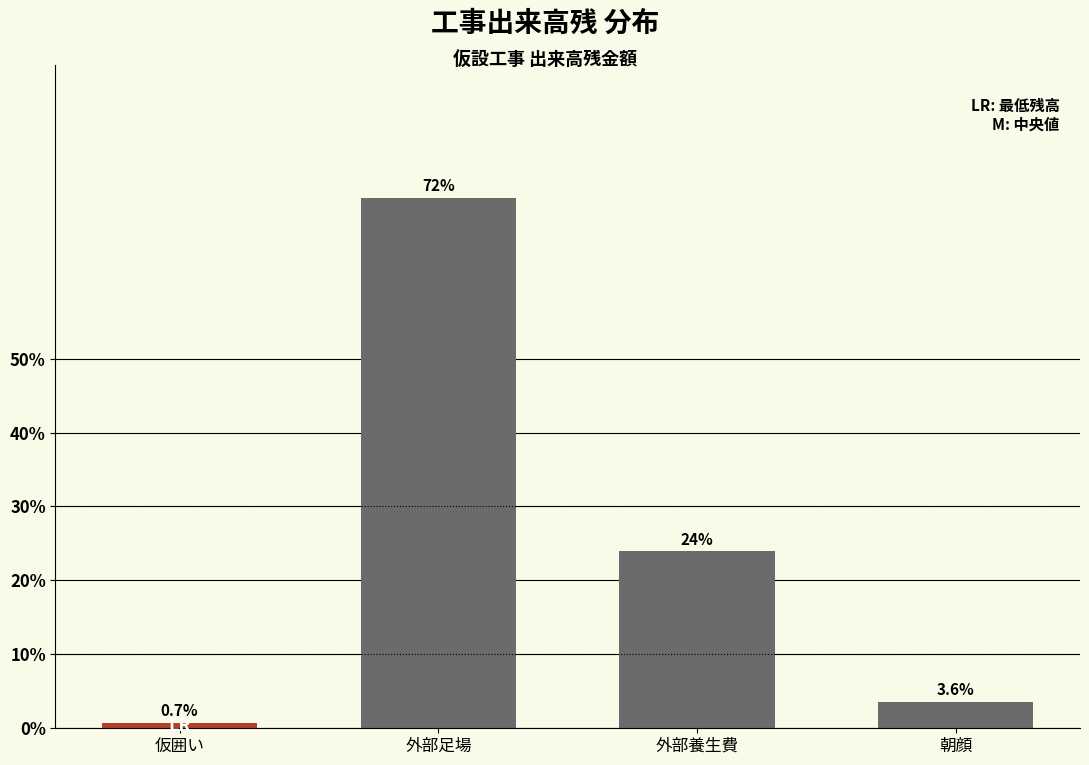

Reading left to right, list all the values displayed in this chart.

仮囲い=0.7	外部足場=71.8	外部養生費=23.9	朝顔=3.6